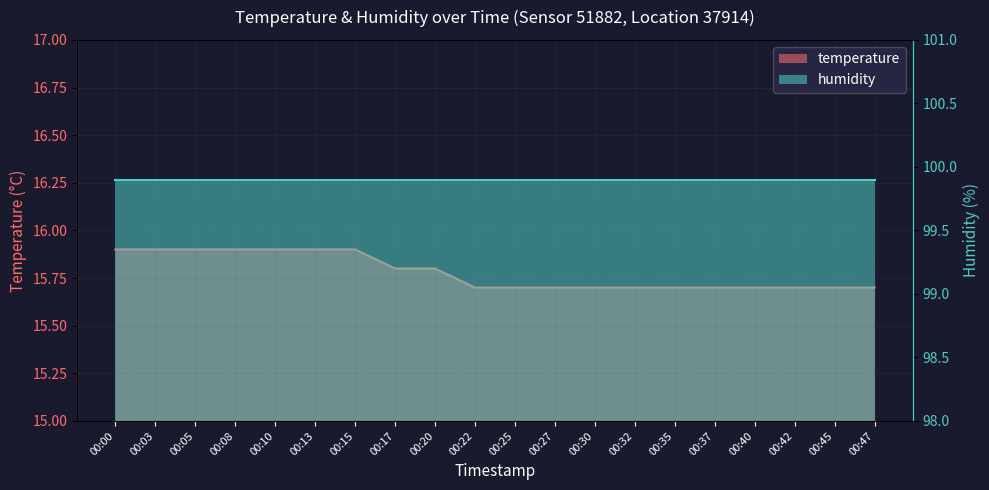

The value at 00:27 is 24.6. True or false?

False